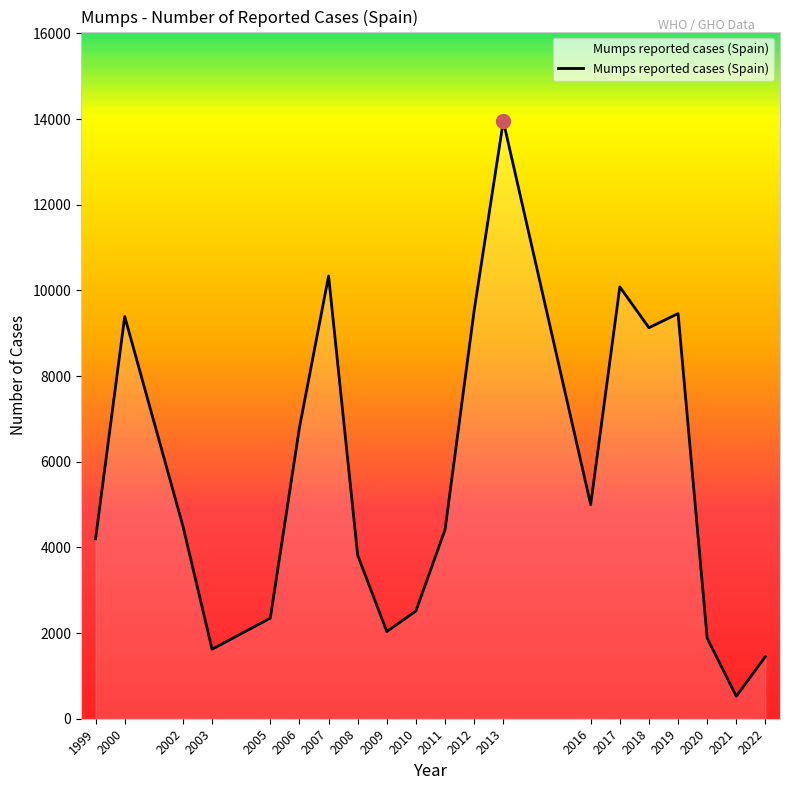

Which category has the highest value across all series?

2013